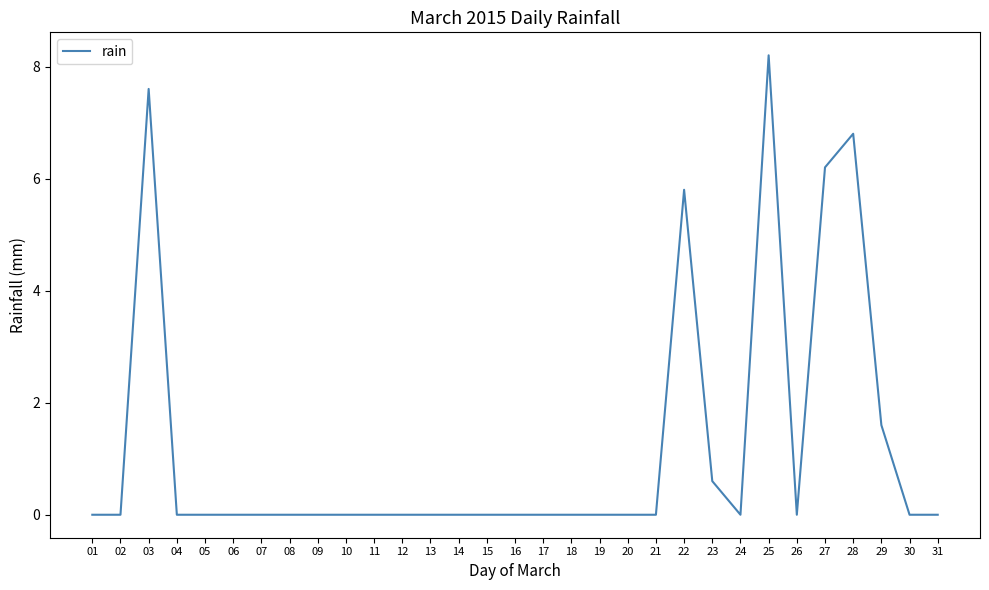

At which category does the chart reach its peak across all series?

25